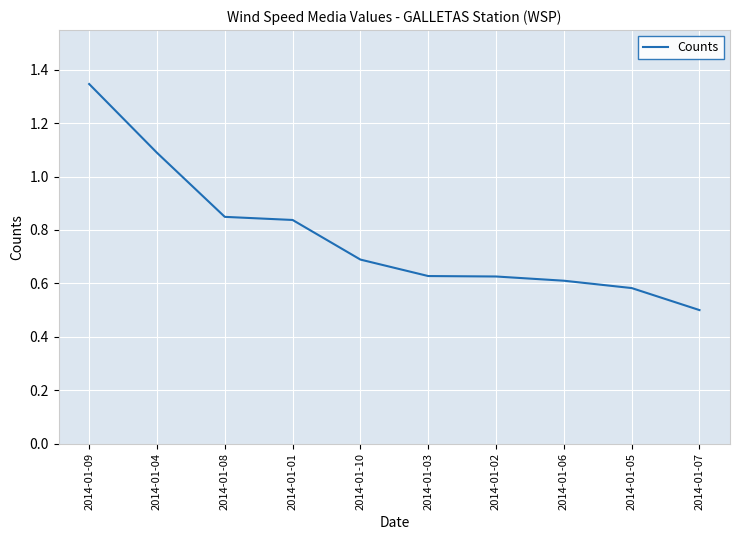

Between 2014-01-08 and 2014-01-07, which is larger?

2014-01-08